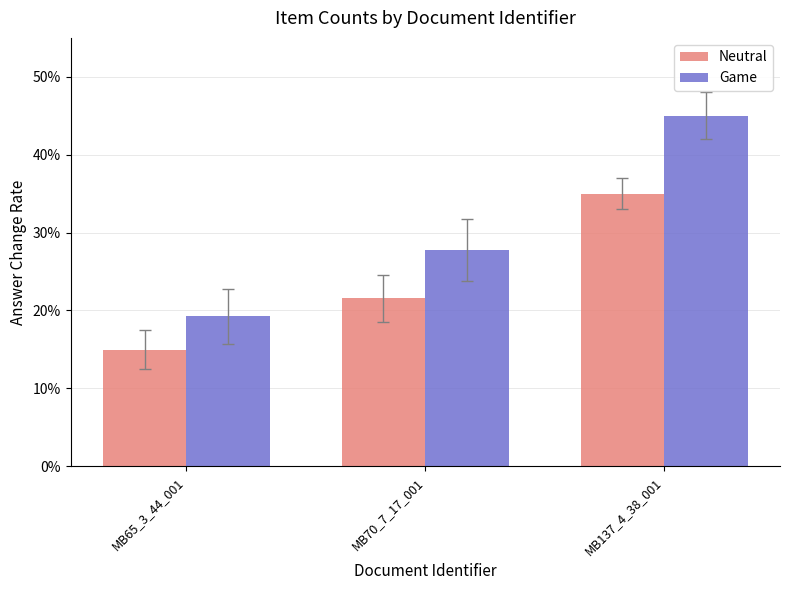

Rank the series by their maximum value, from highest to lowest.

Game, Neutral